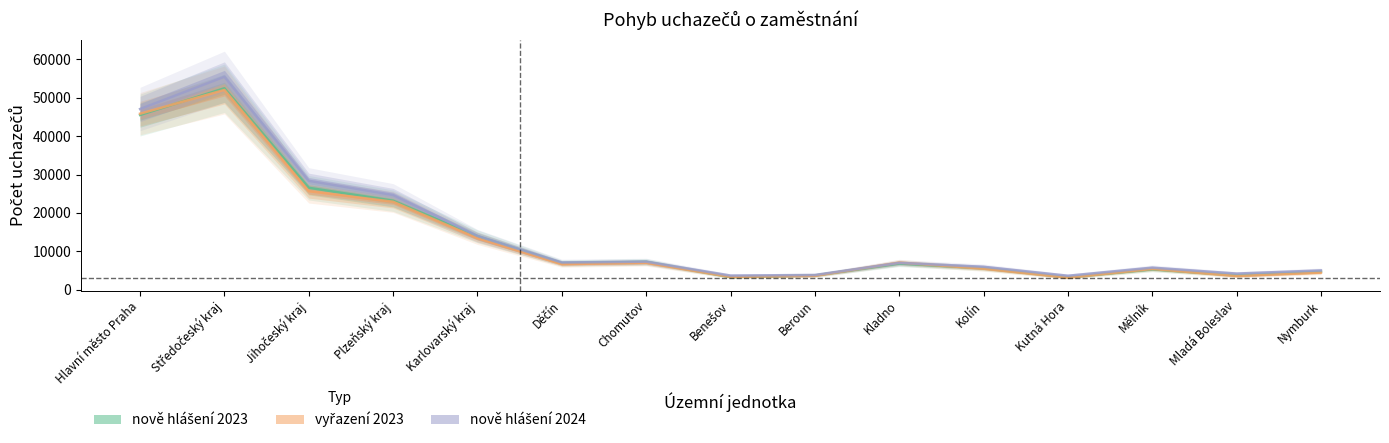

What are all the series names shown in the legend?

nově hlášení 2023, vyřazení 2023, nově hlášení 2024